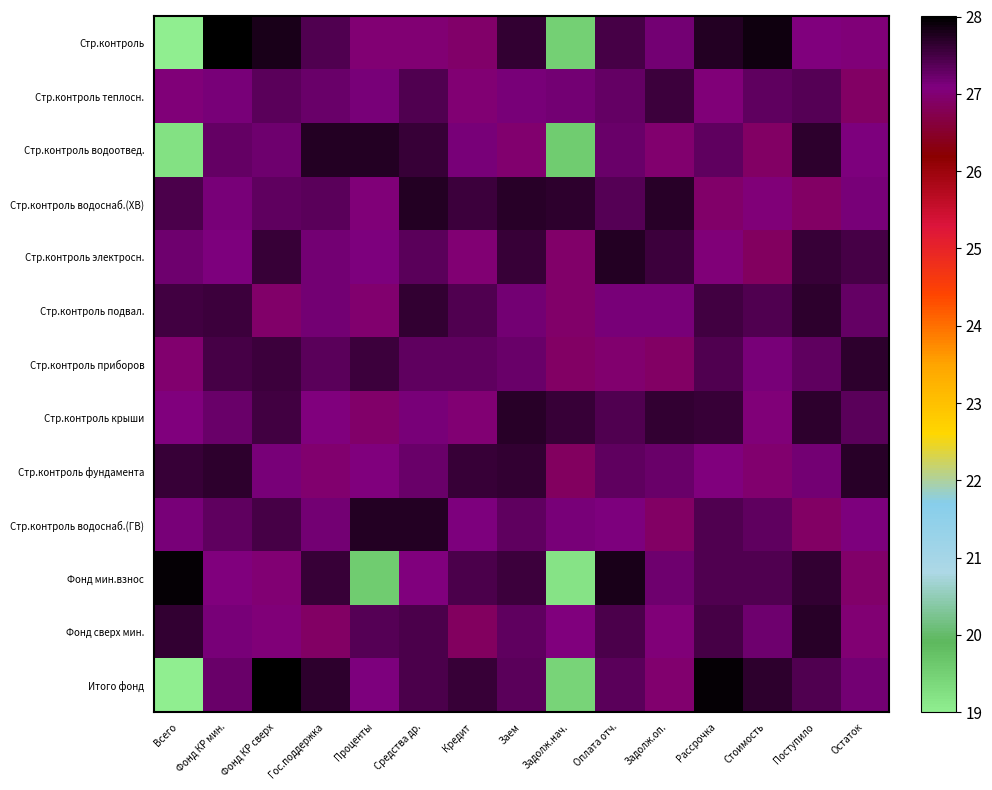

Which series has the widest spread of values?

Итого фонд